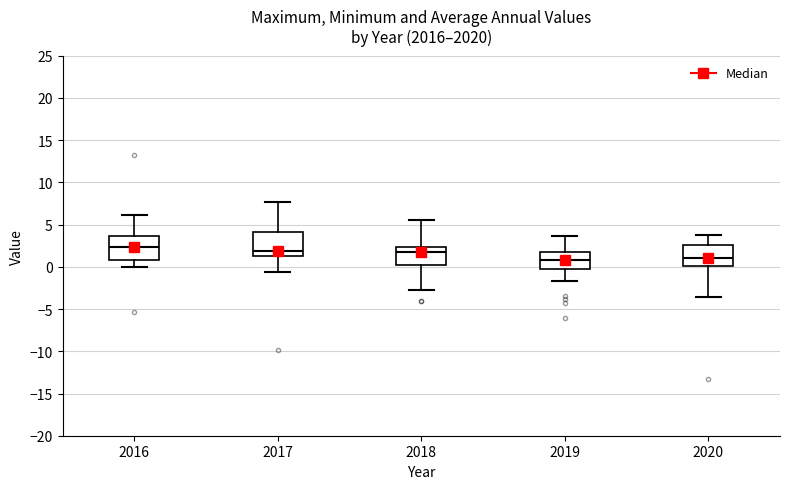

Where is the lower edge of the box at x = 2016 on the y-axis? The values are not printed on the chart, so give them approximately, as read against the axis.

1.0